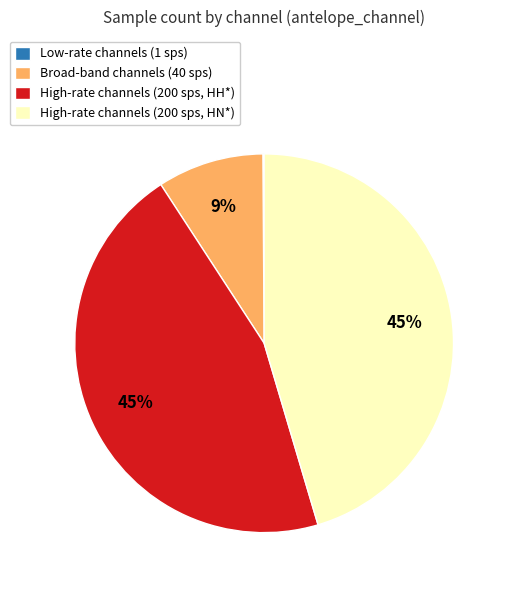

Combined, do High-rate channels (200 sps, HH*) and High-rate channels (200 sps, HN*) account for over 50%?

Yes